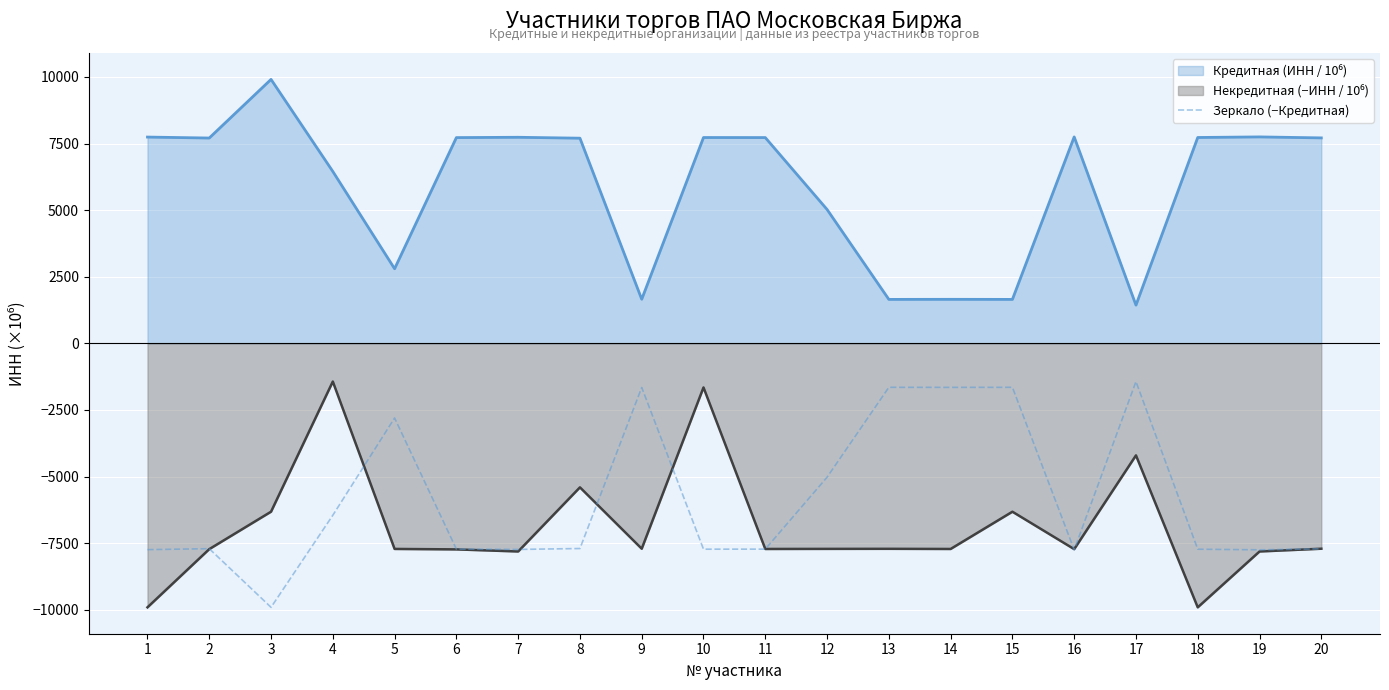

Reading left to right, list all the values displayed in this chart.

1=-7744.0	2=-7708.1	3=-9909.1	4=-6453.0	5=-2801.0	6=-7724.2	7=-7736.0	8=-7702.0	9=-1655.5	10=-7727.0	11=-7725.1	12=-5026.0	13=-1650.1	14=-1653.0	15=-1650.0	16=-7750.0	17=-1435.1	18=-7728.2	19=-7750.0	20=-7713.1